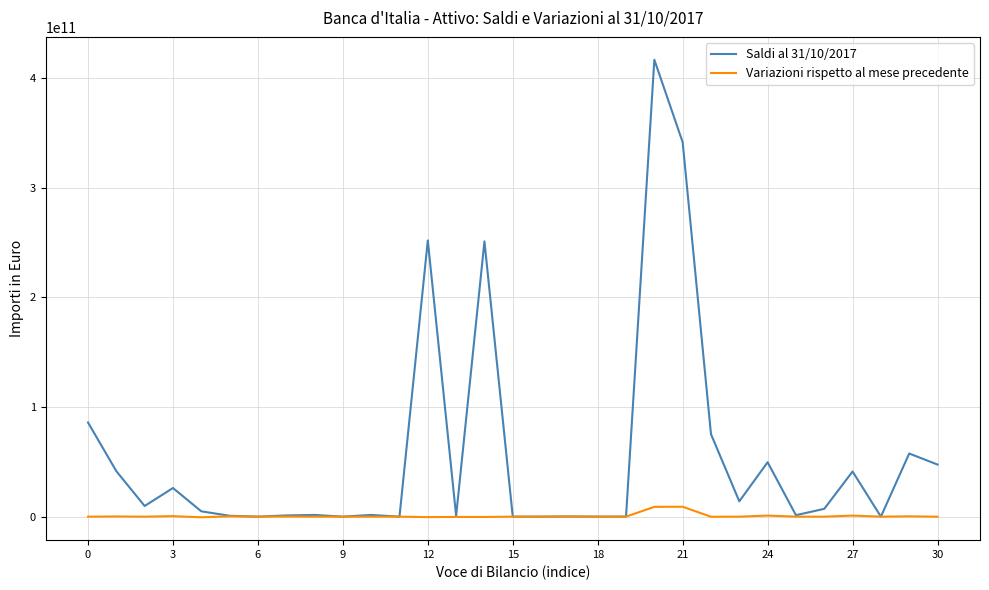

List the series in order of their overall mean, highest first.

Saldi al 31/10/2017, Variazioni rispetto al mese precedente